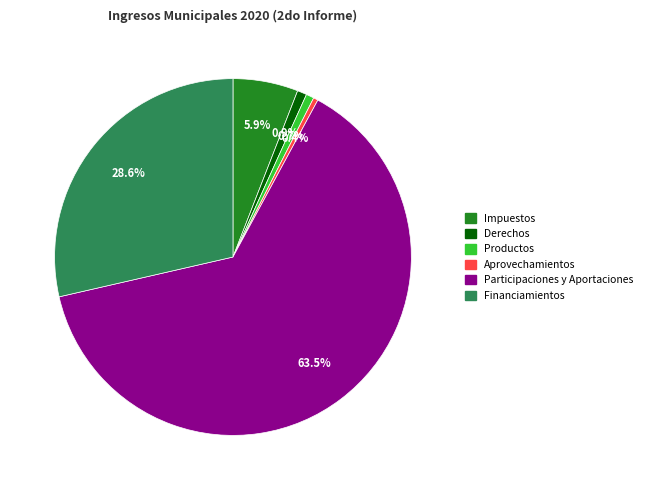

Does any single category account for the majority?

Yes